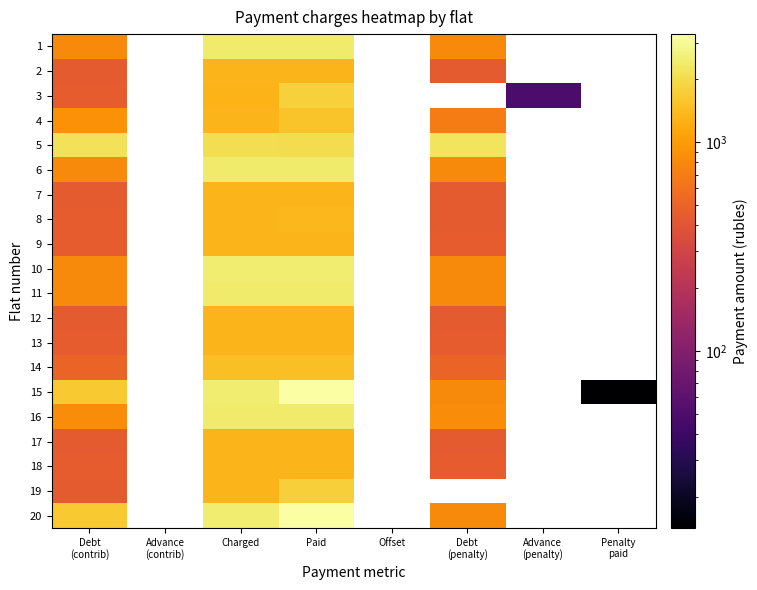

What is the minimum value for 11?

813.3